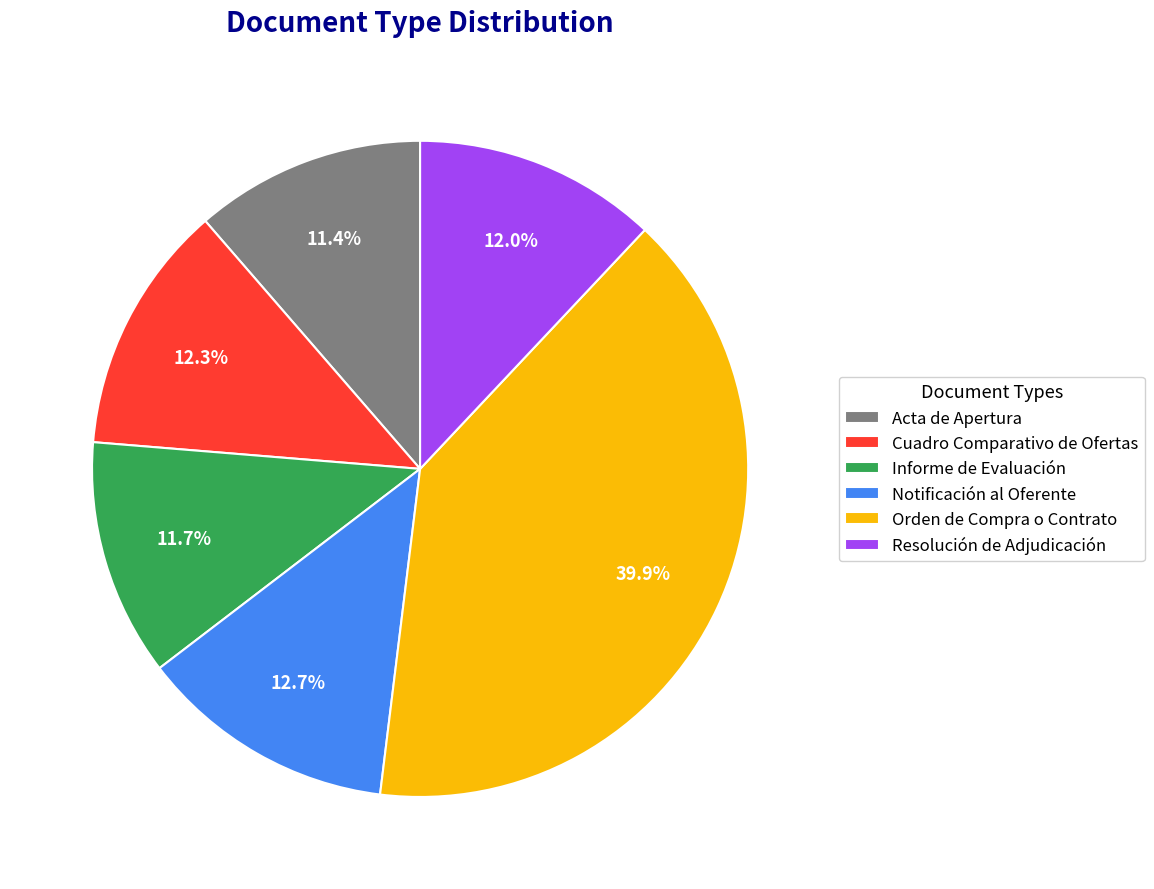

What percentage is NOT represented by Acta de Apertura?

88.6%